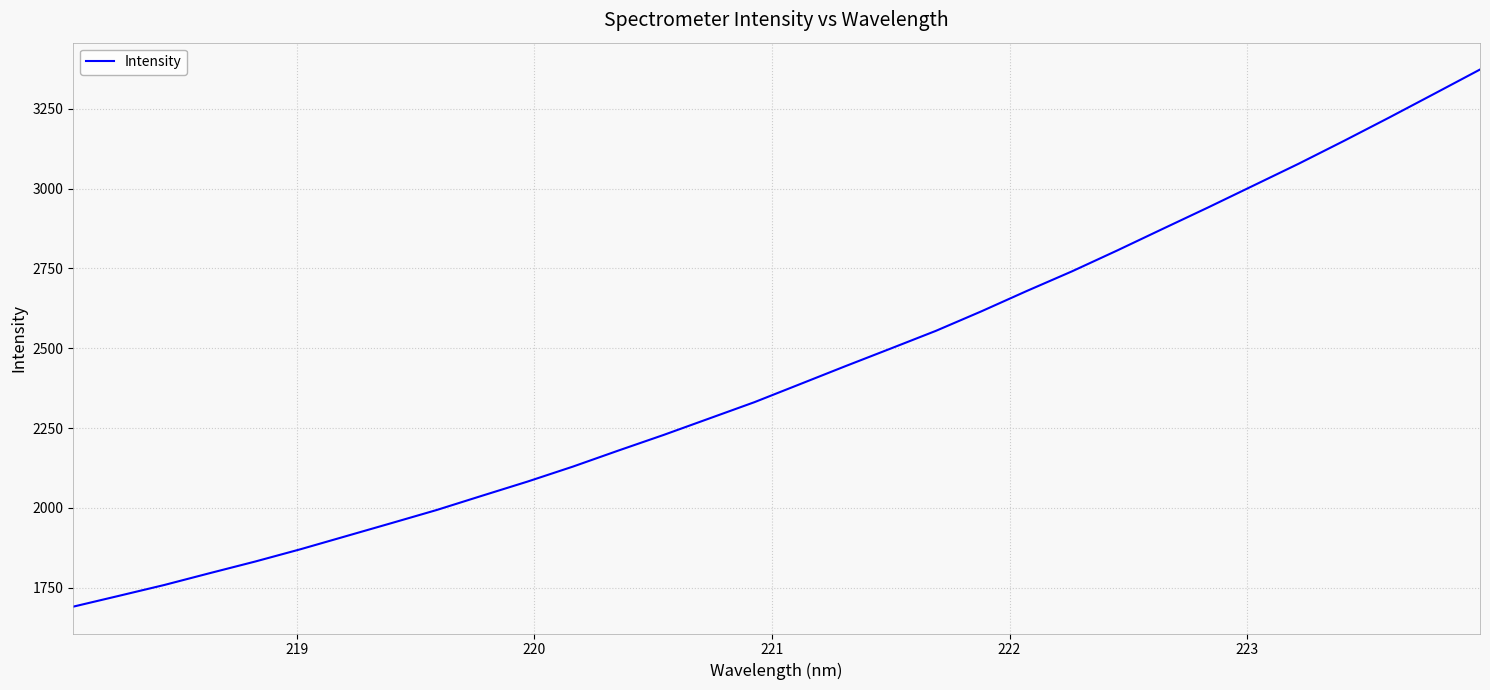

What is the maximum value shown in the chart?

3372.5